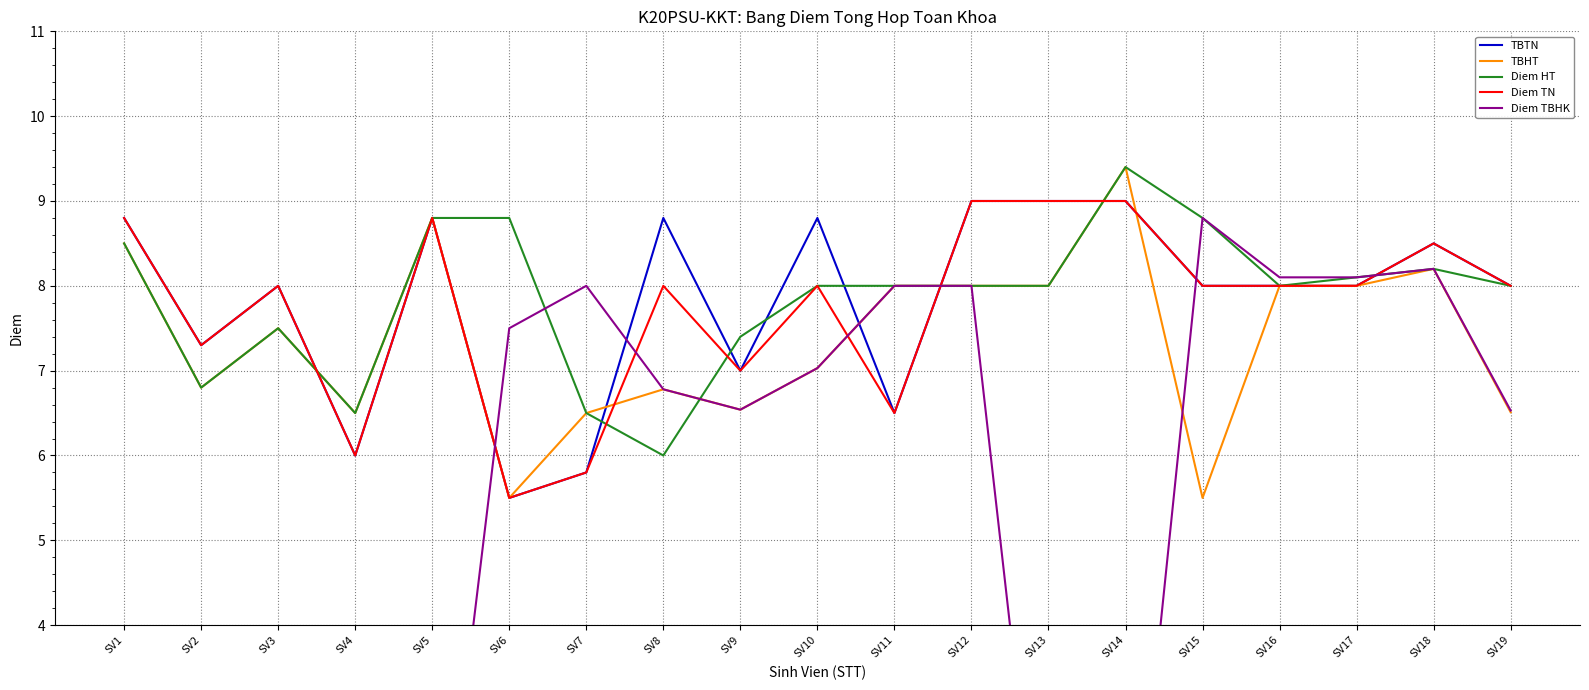

The value of TBHT at SV1 is 8.5. True or false?

True